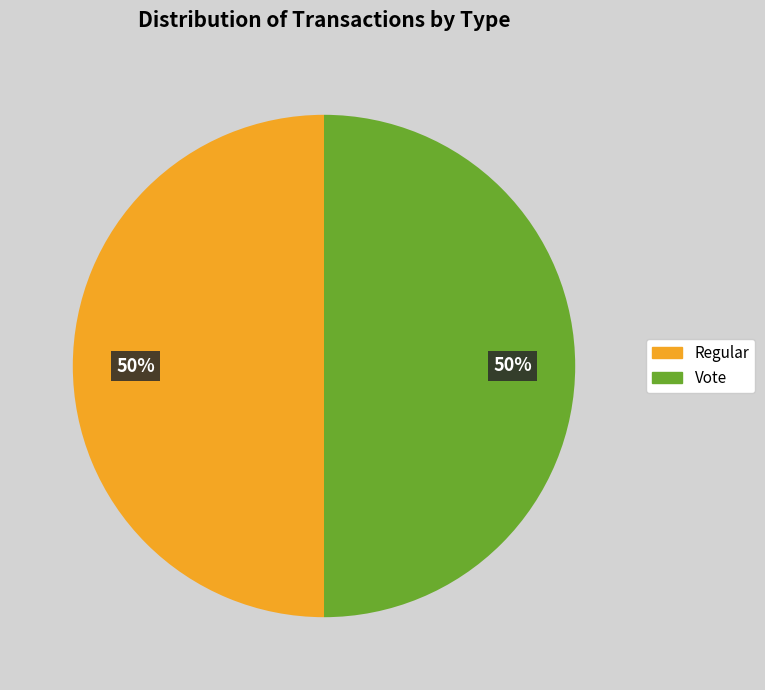

To the nearest percent, what is the average slice percentage?

50%